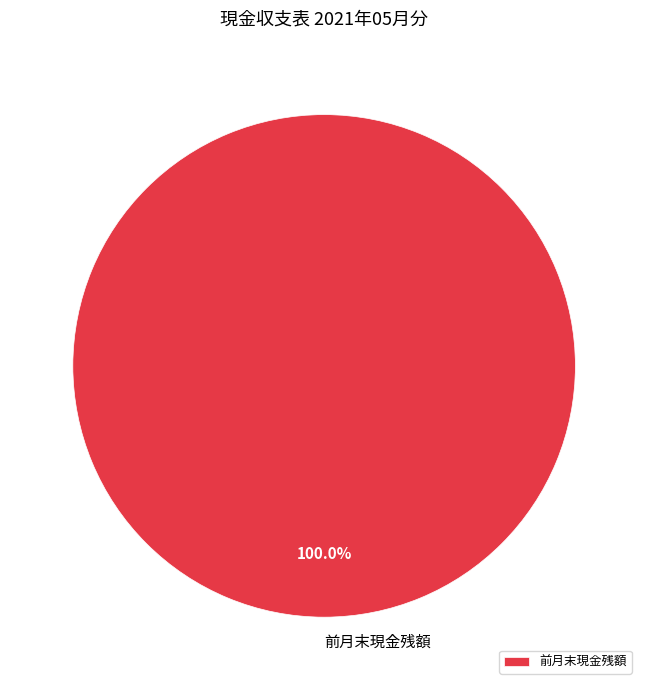

To the nearest percent, what portion does 前月末現金残額 represent?

100%